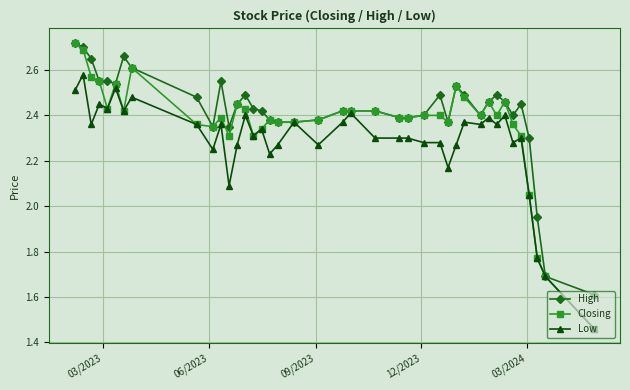

How many lines are shown in the chart?

3